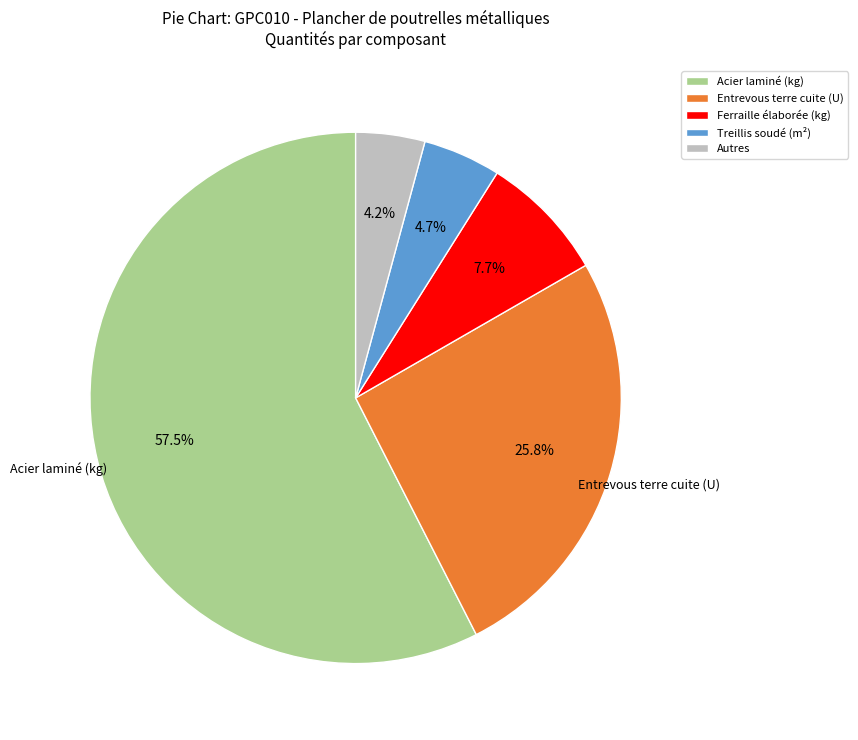

Count the number of slices in the pie.

5